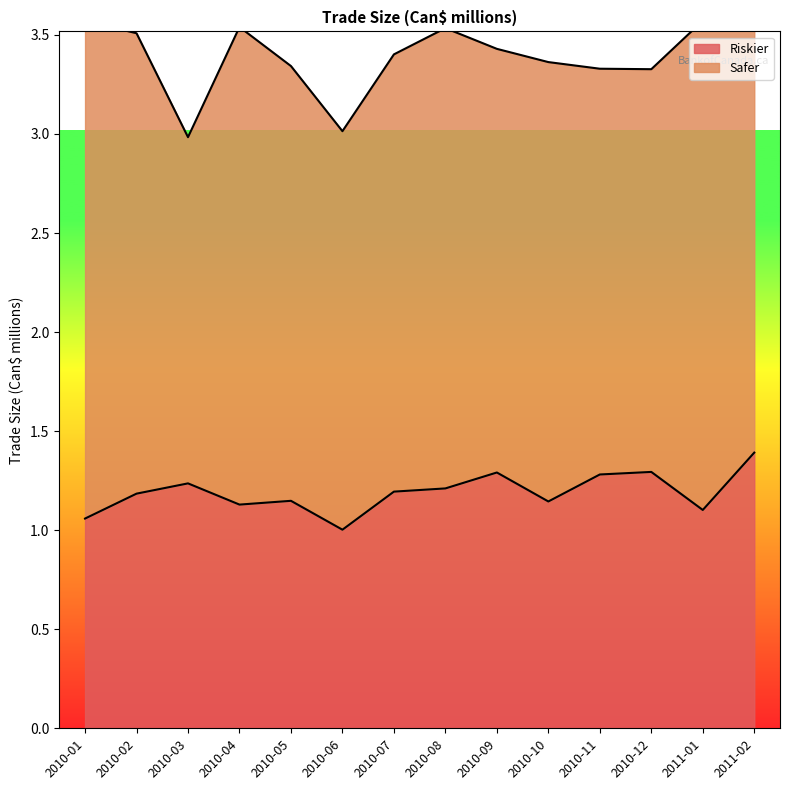

Approximately how many times larger is the value at 2010-10 compared to 2010-06?

1.1